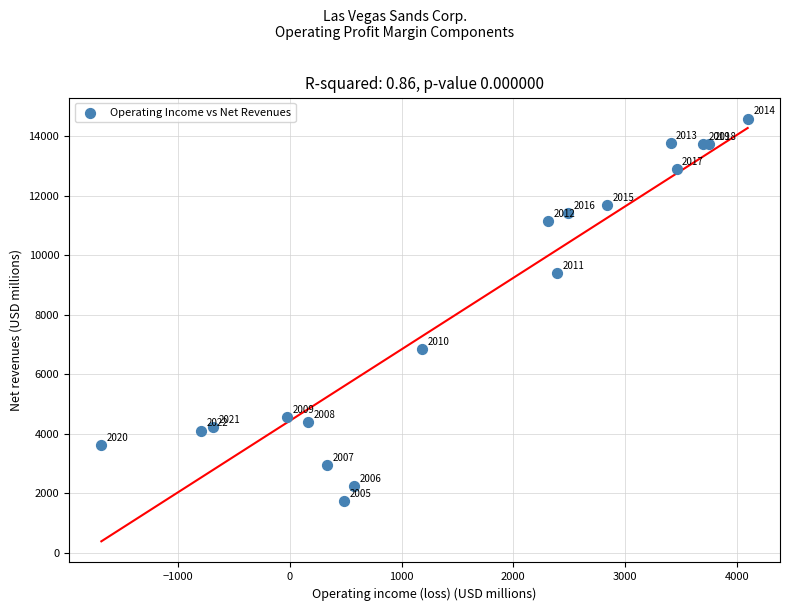

What Y value in the scatter plot is closest to 8162?

9411